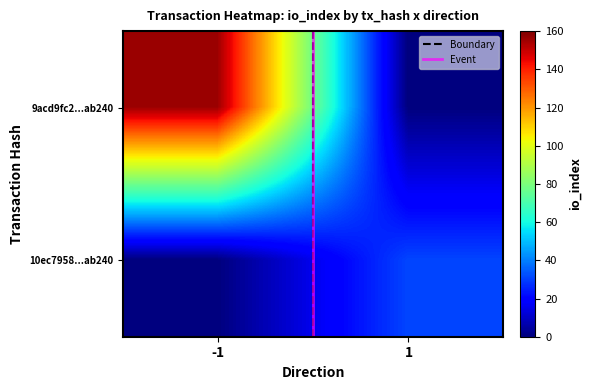

Is it true that Event equals 0 at -1?

False